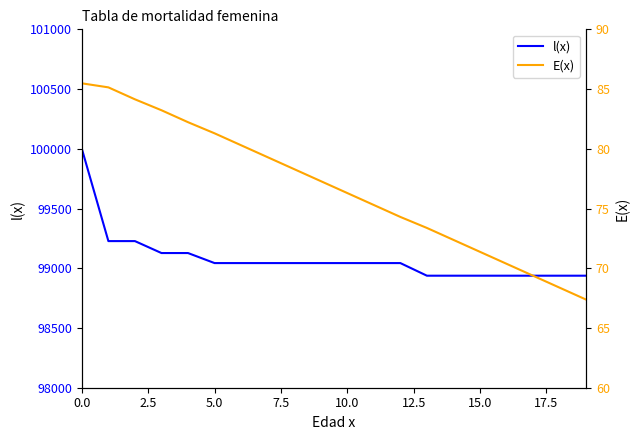

How many series are shown in this chart?

2